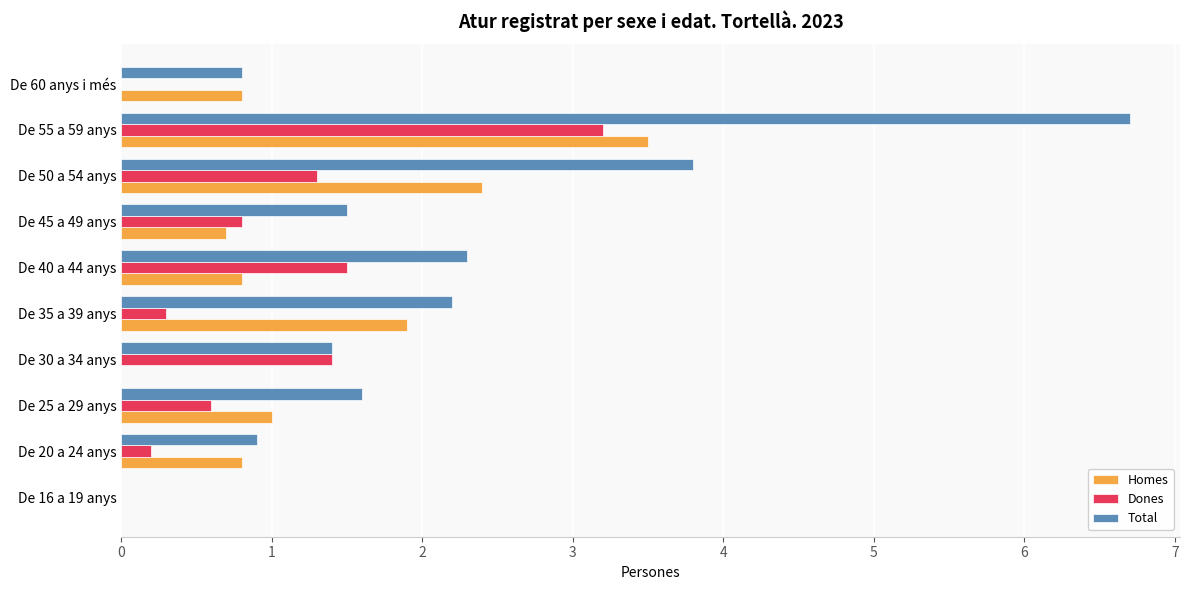

How many distinct data groups are displayed?

3